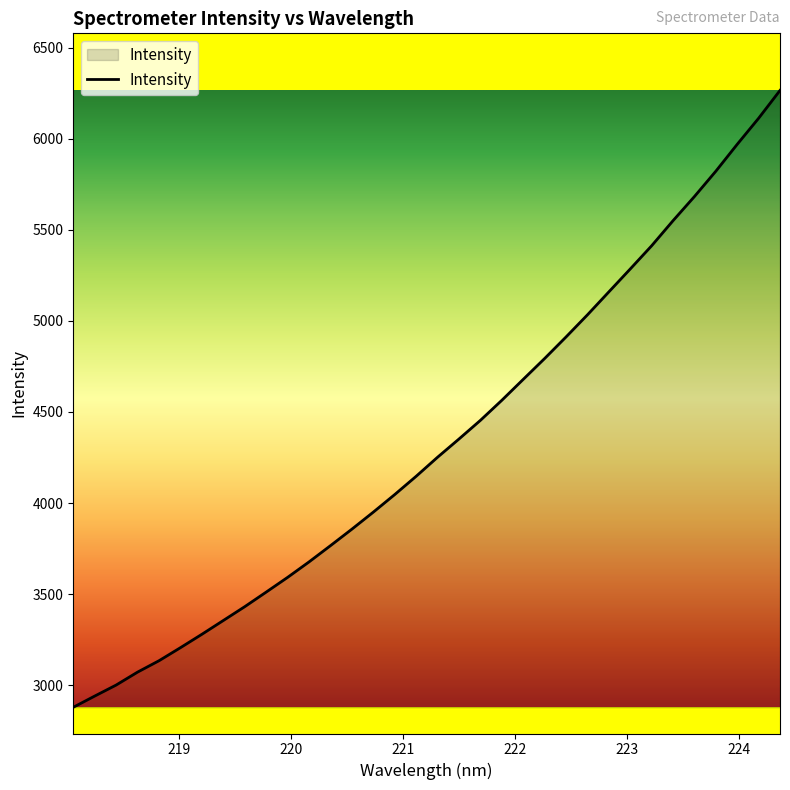

What is the difference between the maximum and minimum values?

3385.8